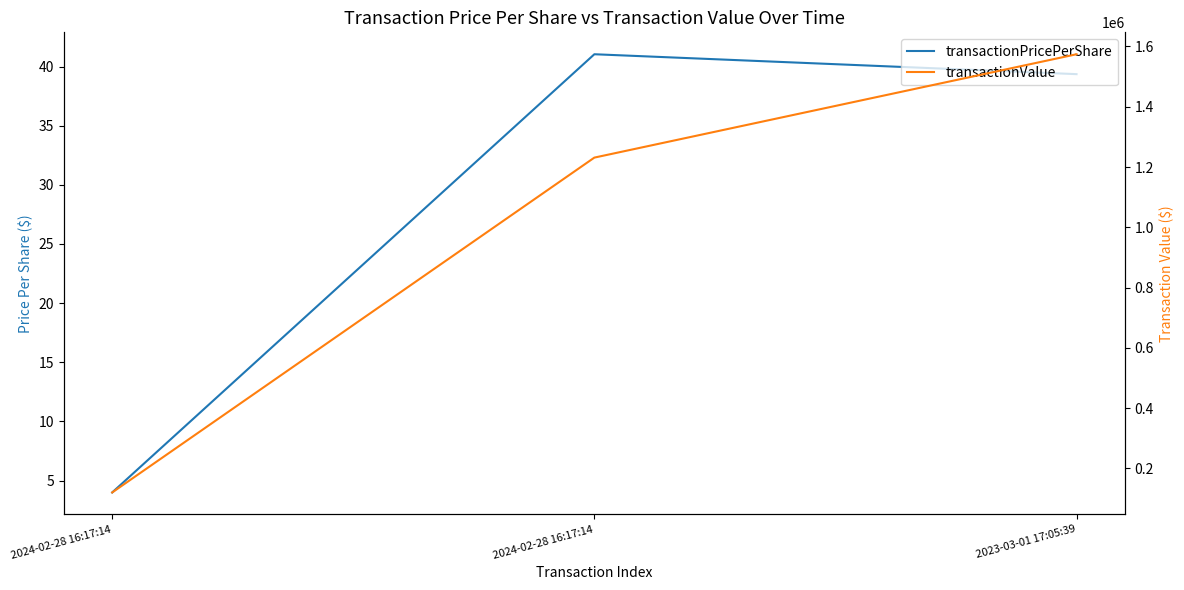

Which category has the lowest value across all series?

2024-02-28 16:17:14